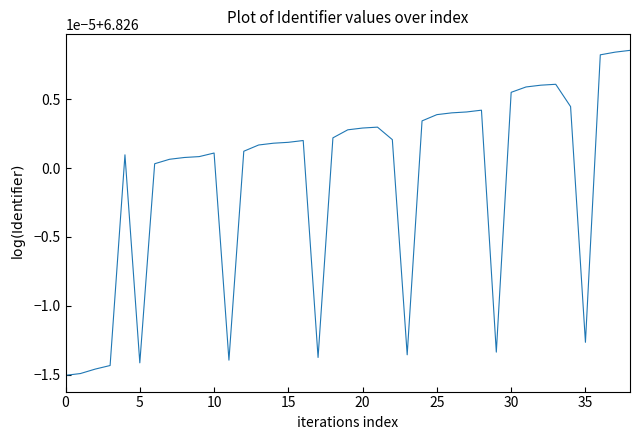

Does the chart display data point markers on the line(s)?

No